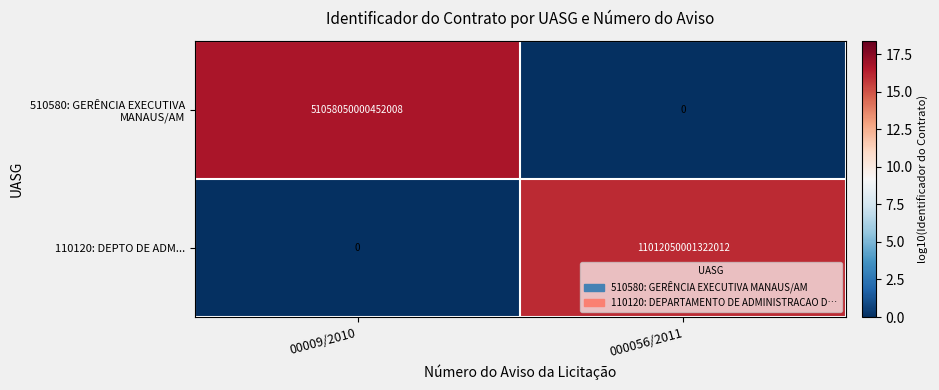

How many values in 110120: DEPTO DE ADM... are above zero?

1